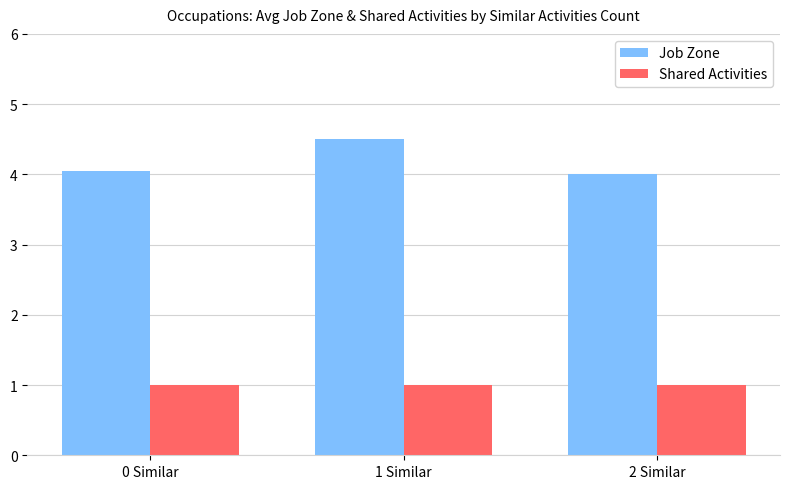

The value of Shared Activities at 0 Similar is 1.0. True or false?

True